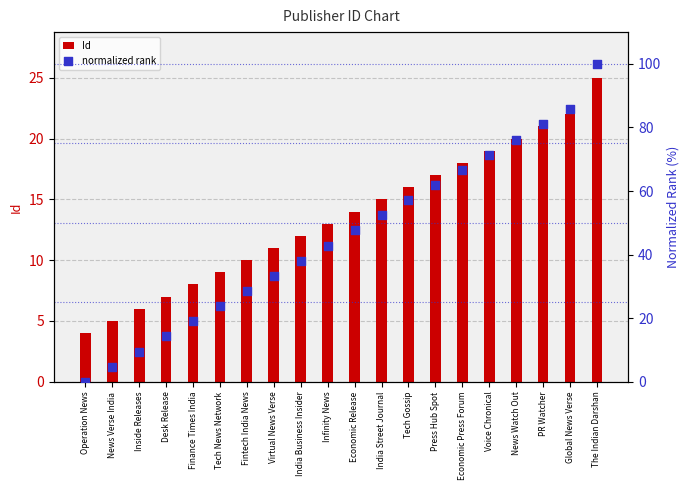

What is the total value across all series at News Watch Out?

96.2